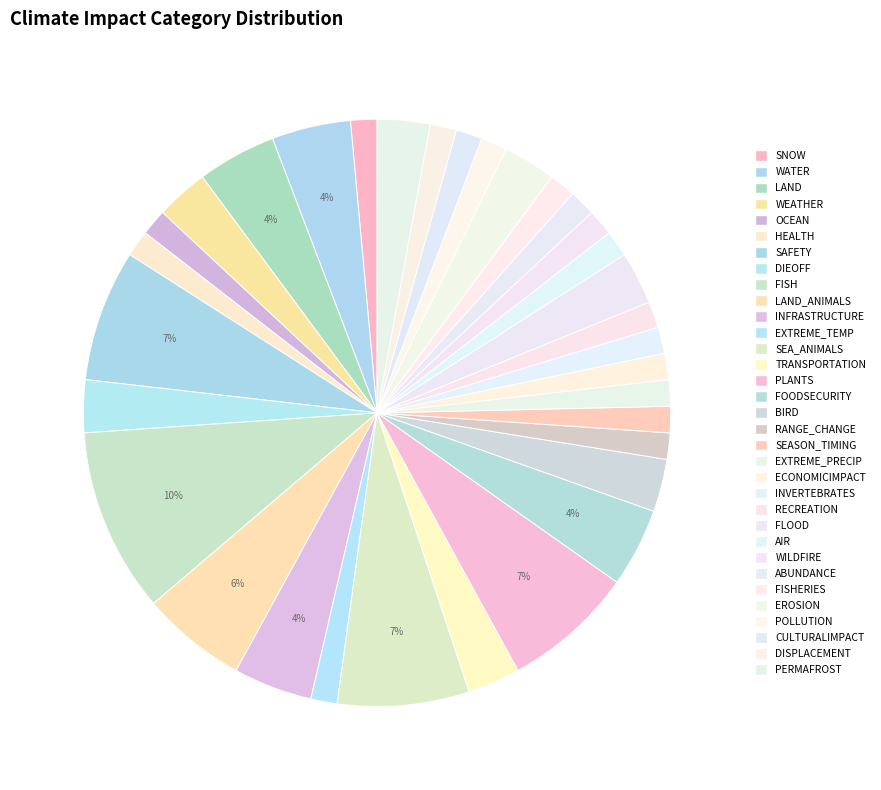

To the nearest percent, what percentage of the pie is HEALTH?

1%